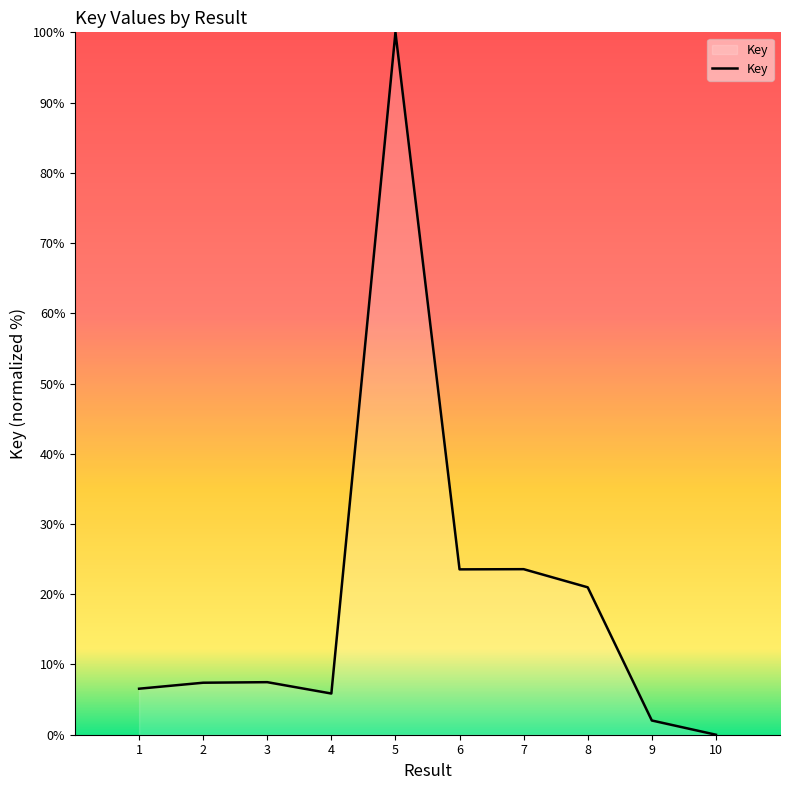

Which category has the highest value across all series?

5